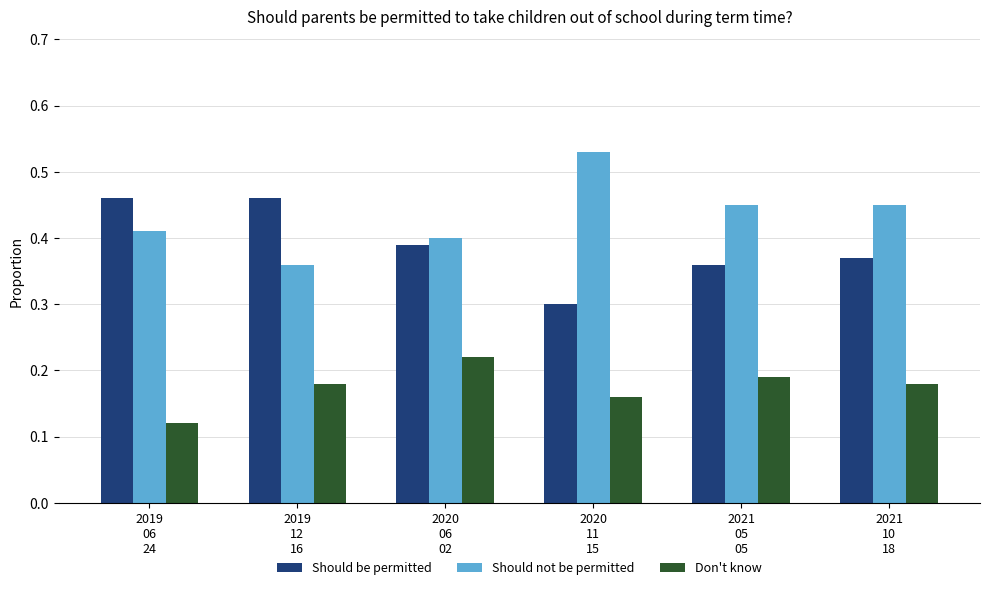

Which category has the highest value across all series?

2020
11
15